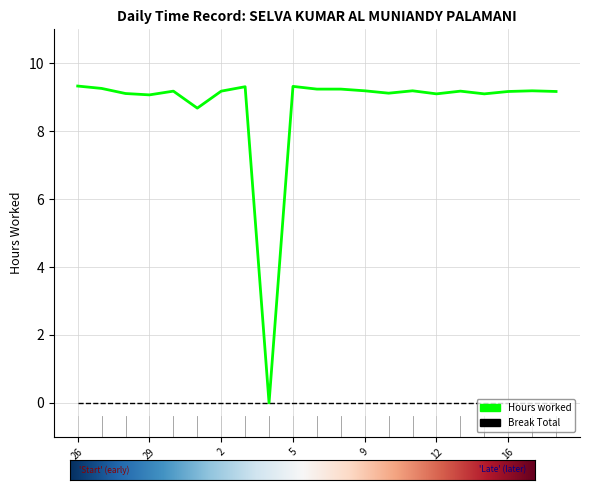

What is the maximum value shown in the chart?

9.3